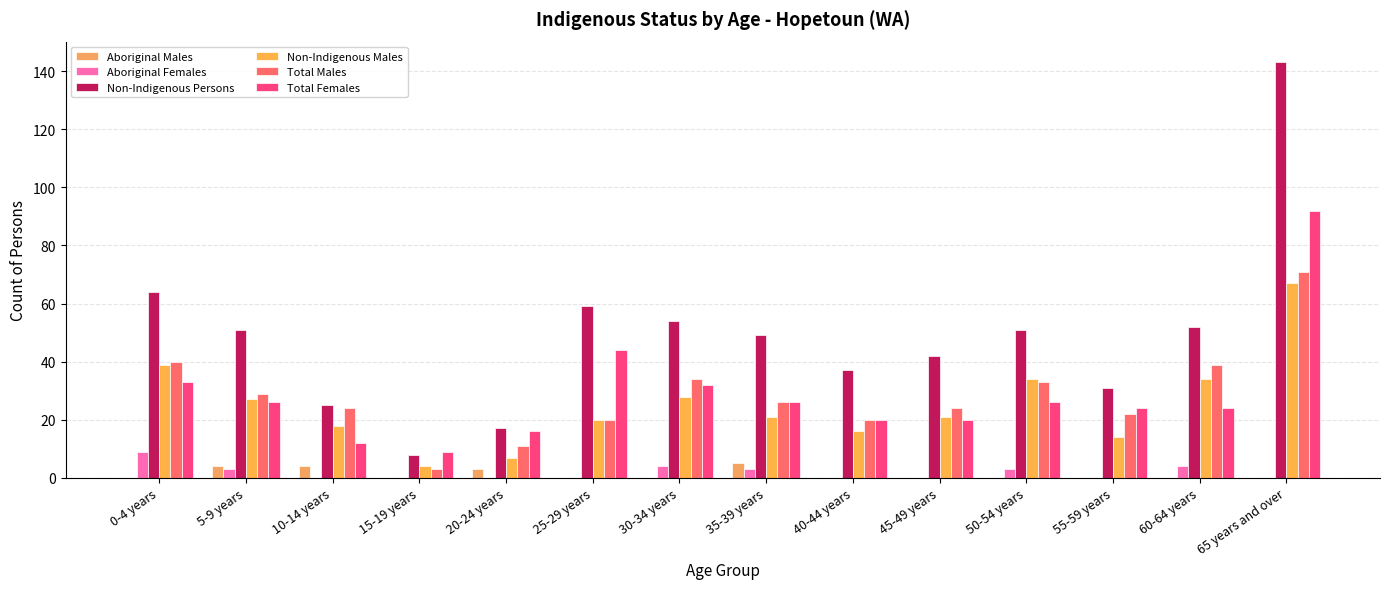

Which series has the largest range (max minus min)?

Non-Indigenous Persons